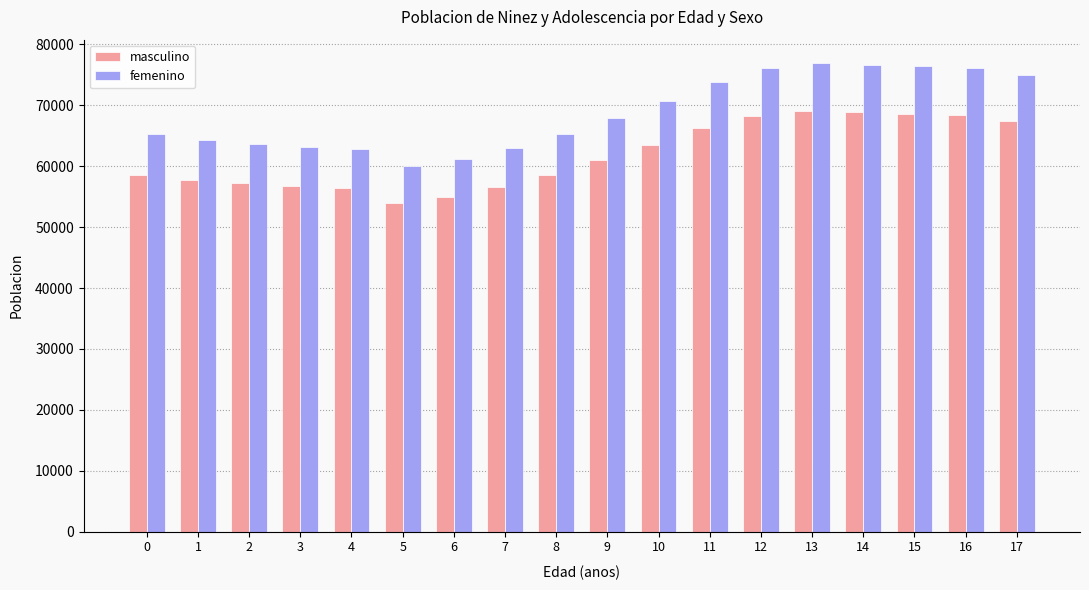

What is the lowest value of the masculino series?

53910.6